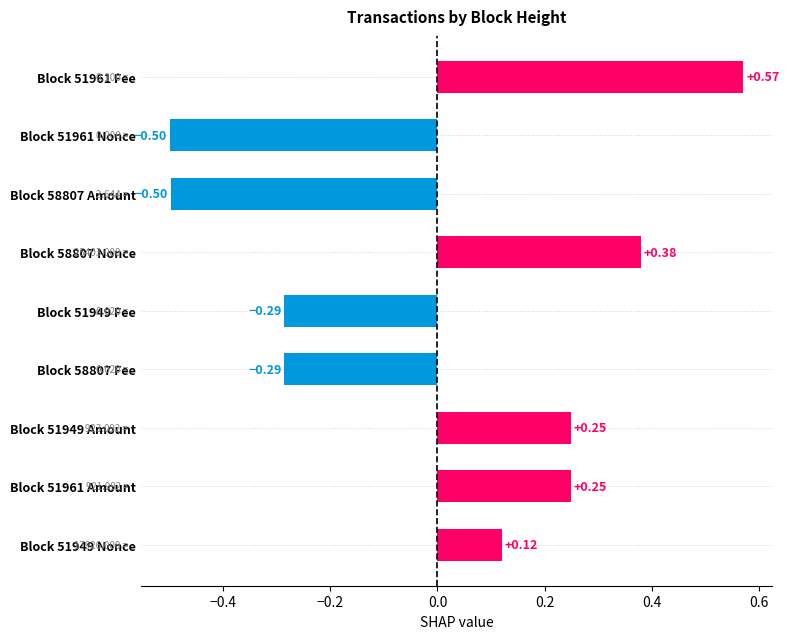

What is the difference between the maximum and minimum values?

1.1